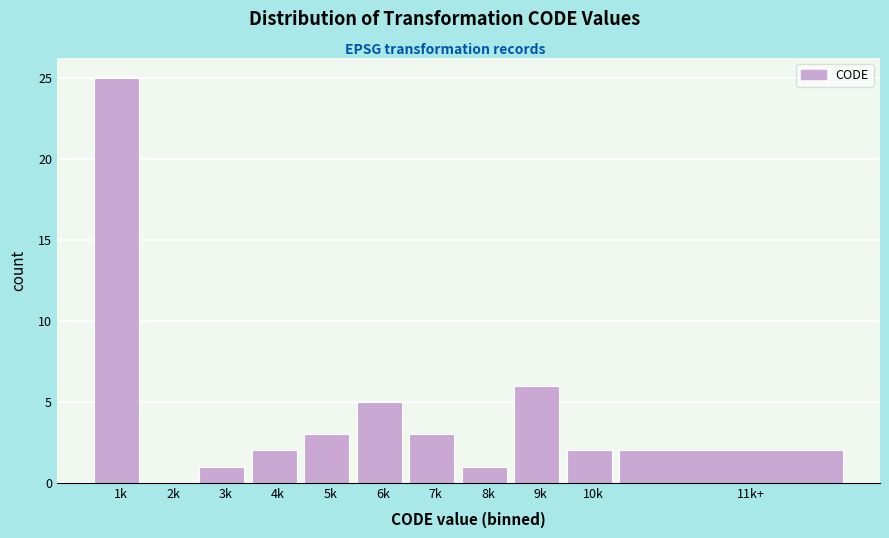

Reading left to right, what are all the values shown in this chart?

1k=25	2k=0	3k=1	4k=2	5k=3	6k=5	7k=3	8k=1	9k=6	10k=2	11k+=2